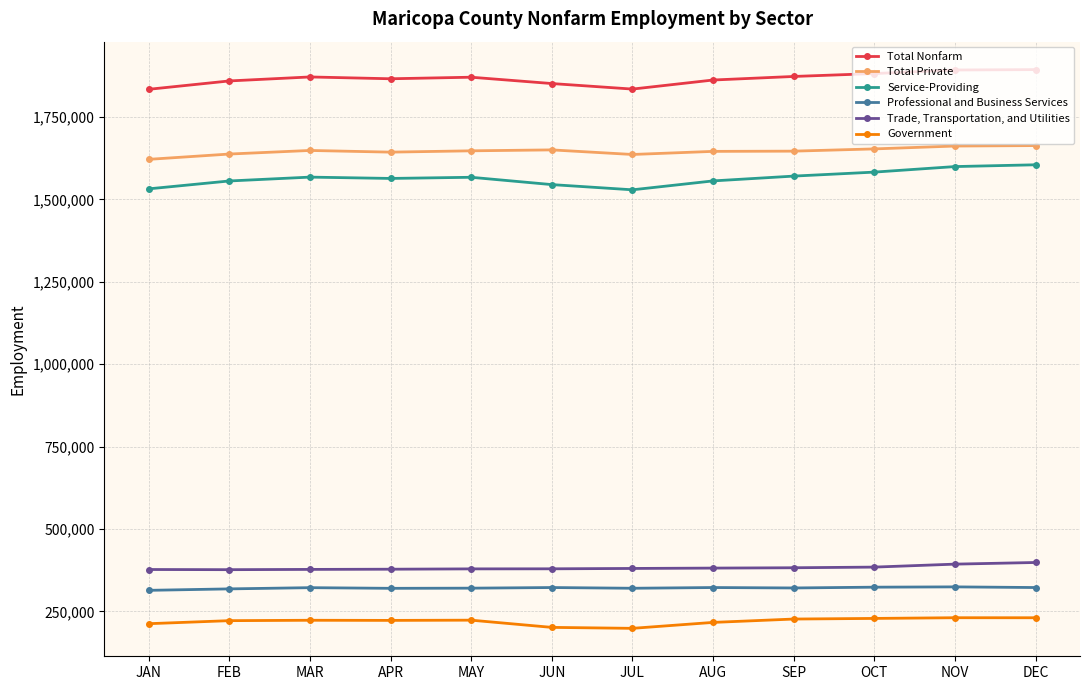

What is the difference between the second highest and minimum values in the Total Private series?

40400